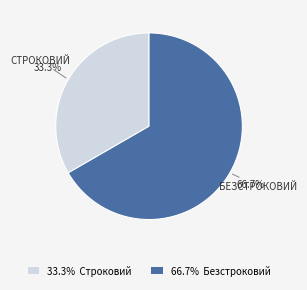

Does any single category account for the majority?

Yes